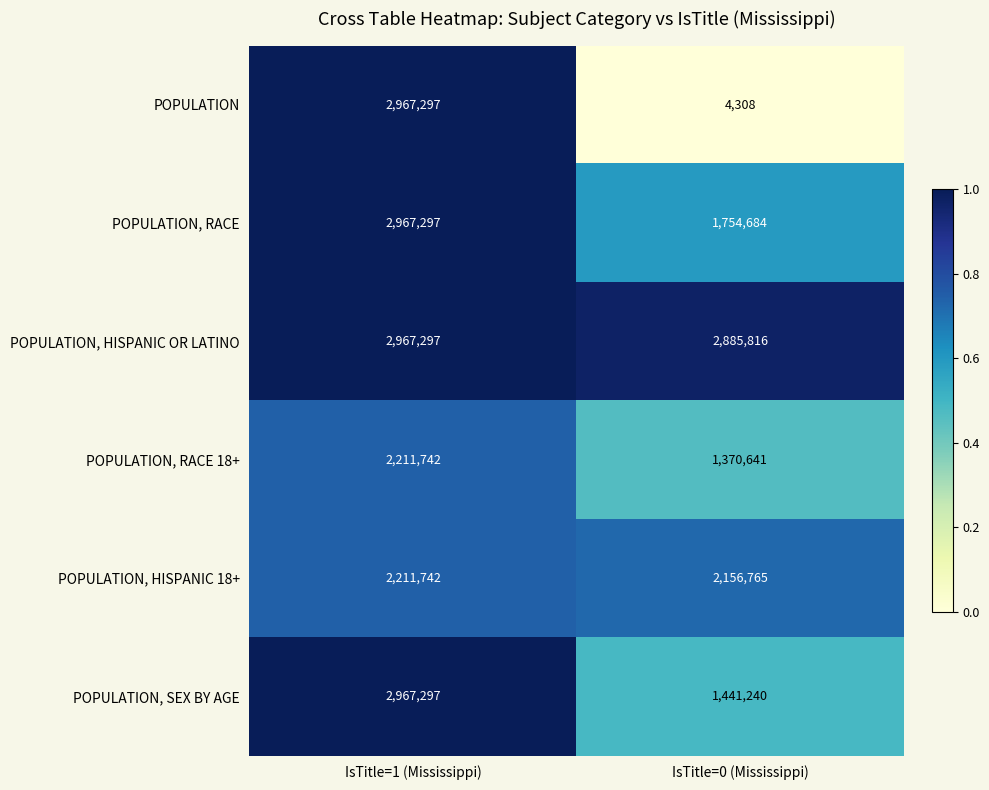

Count the number of data series in this chart.

6